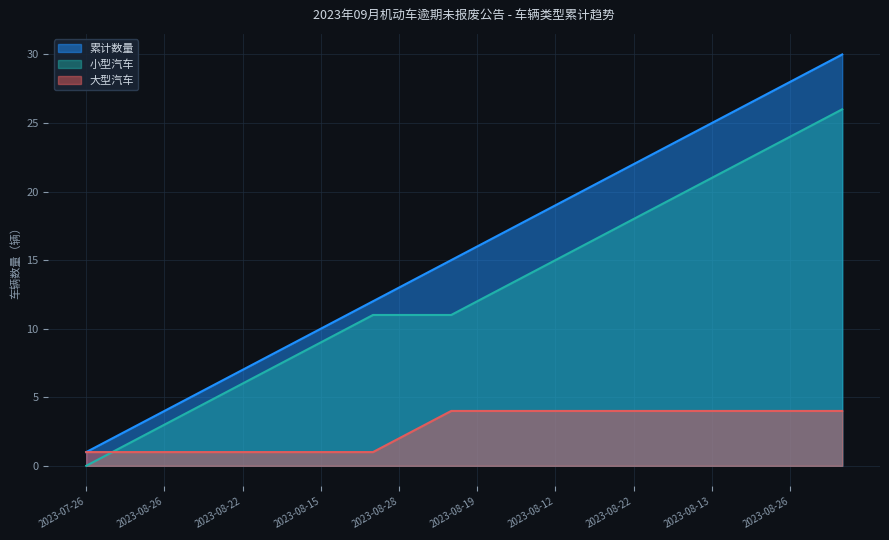

The 大型汽车 series shows 0 at 2023-08-14. True or false?

False